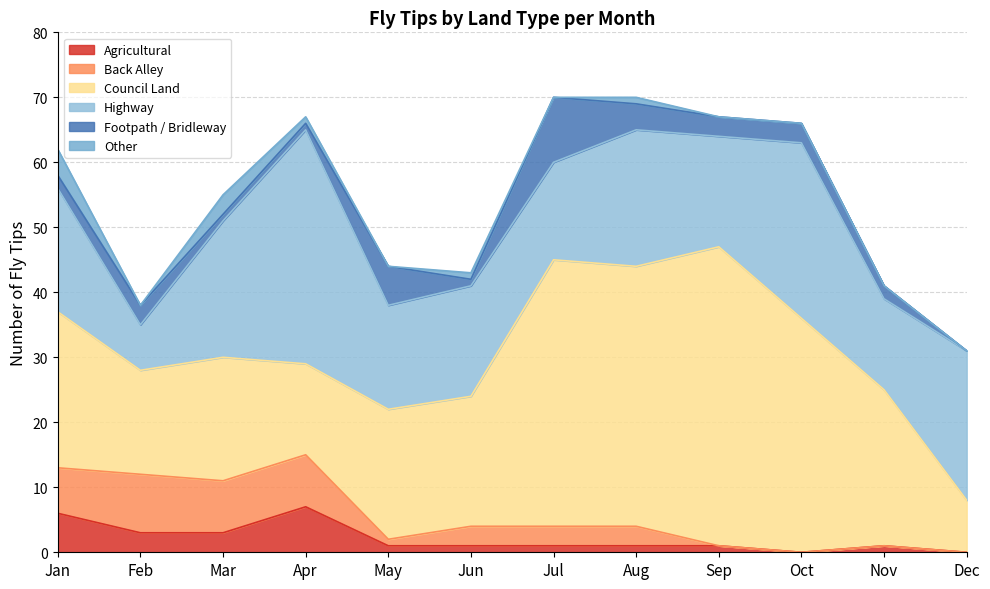

How many values in Footpath / Bridleway are above zero?

11